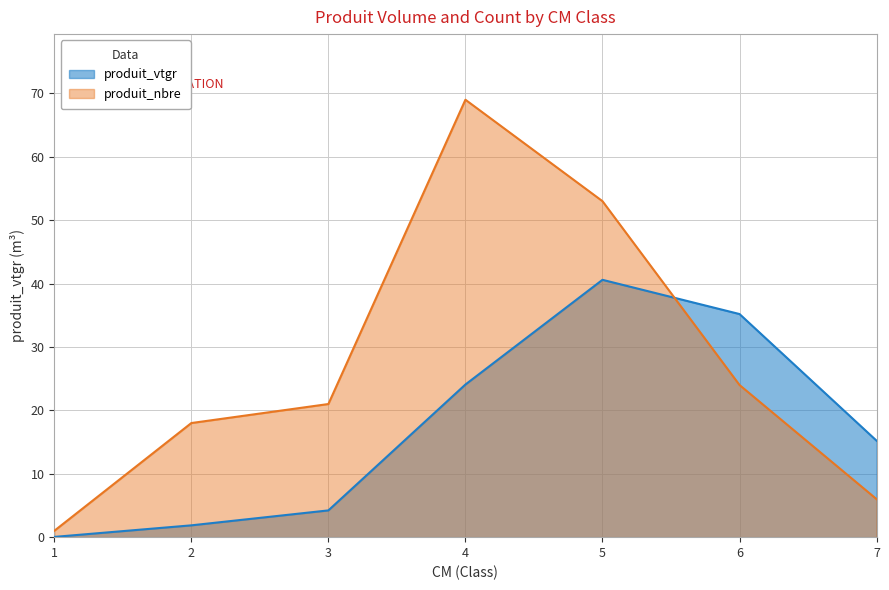

What is the difference between the produit_nbre values at 3 and 7?

15.0